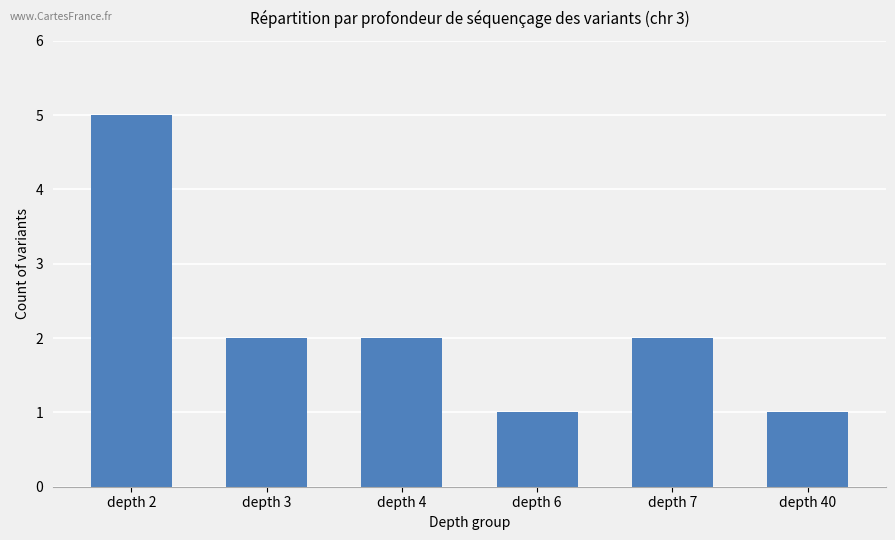

At which category does the chart reach its peak across all series?

depth 2